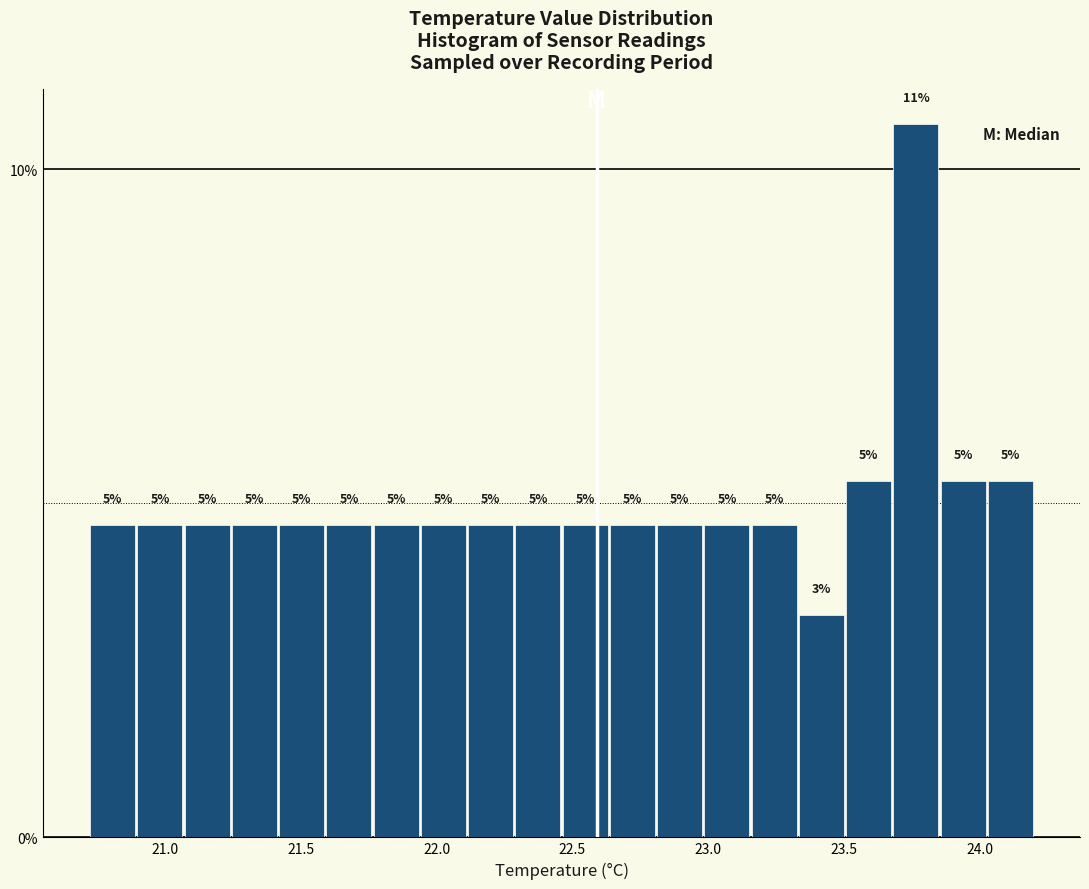

Around what value on the x-axis is the tallest bar? Give the approximate position of its centre, as read against the axis.

23.75